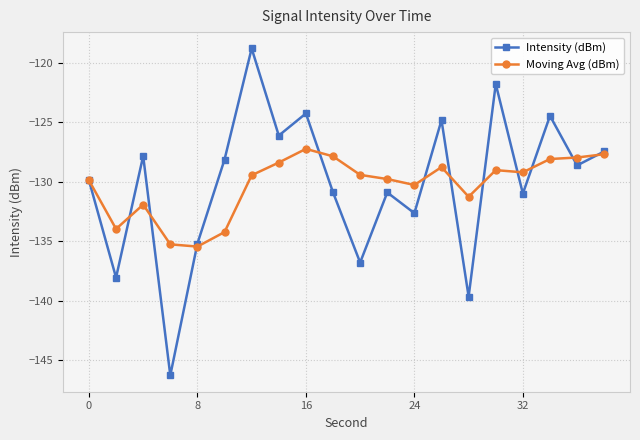

Rank the series by their maximum value, from highest to lowest.

Intensity (dBm), Moving Avg (dBm)